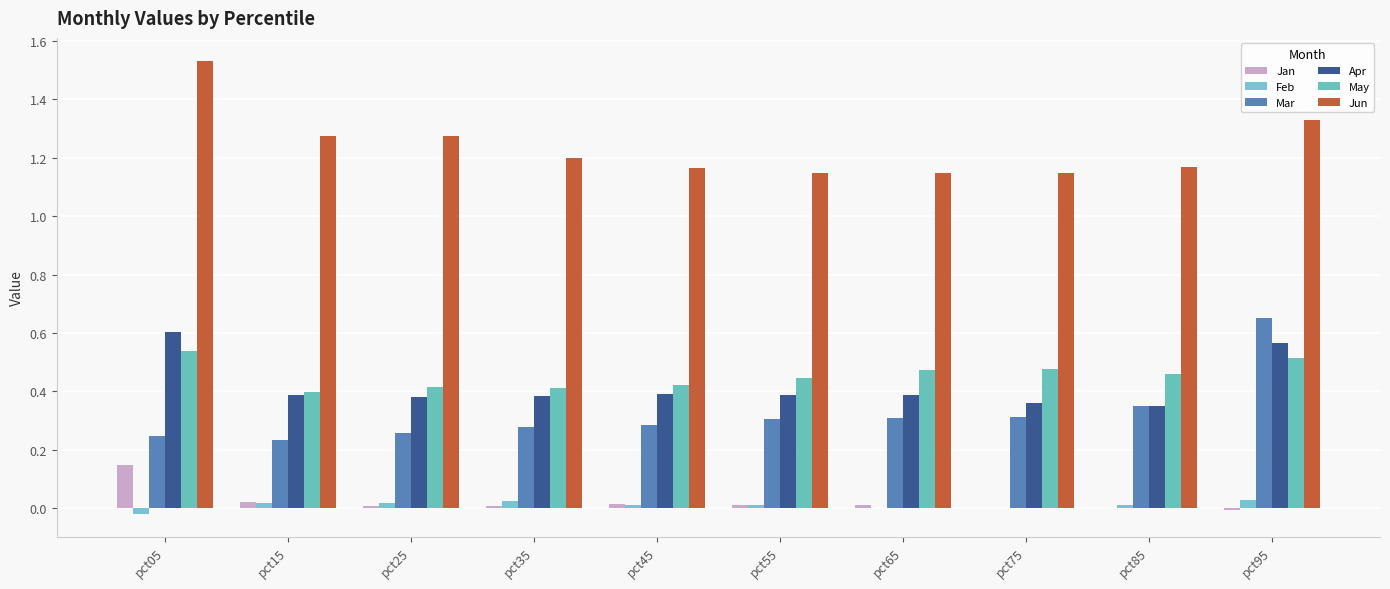

What are all the series names shown in the legend?

Jan, Feb, Mar, Apr, May, Jun